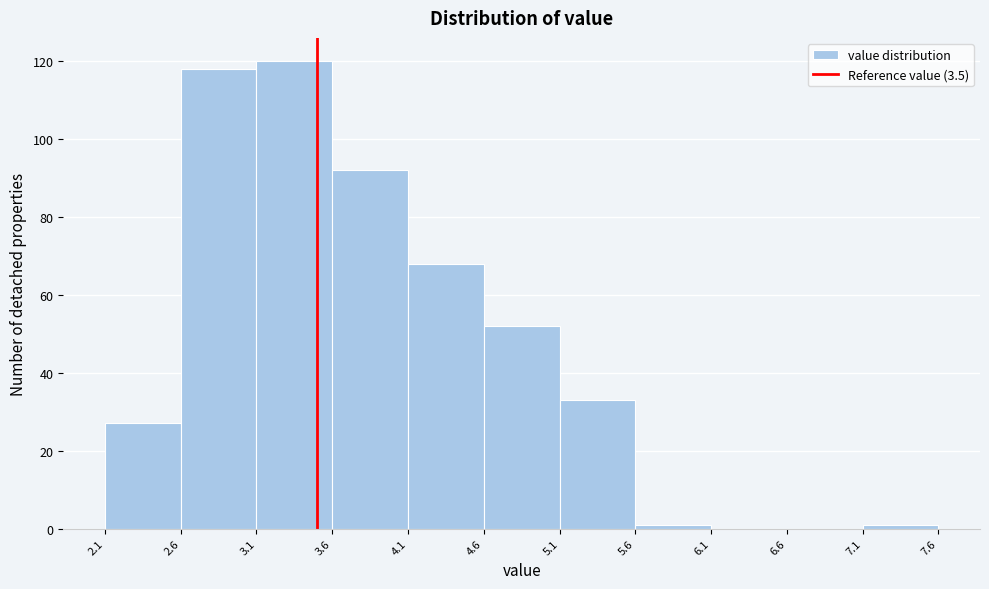

What is the height of the bar covering 2.6 to 3.1 on the x-axis? The values are not printed on the chart, so give them approximately, as read against the axis.

118